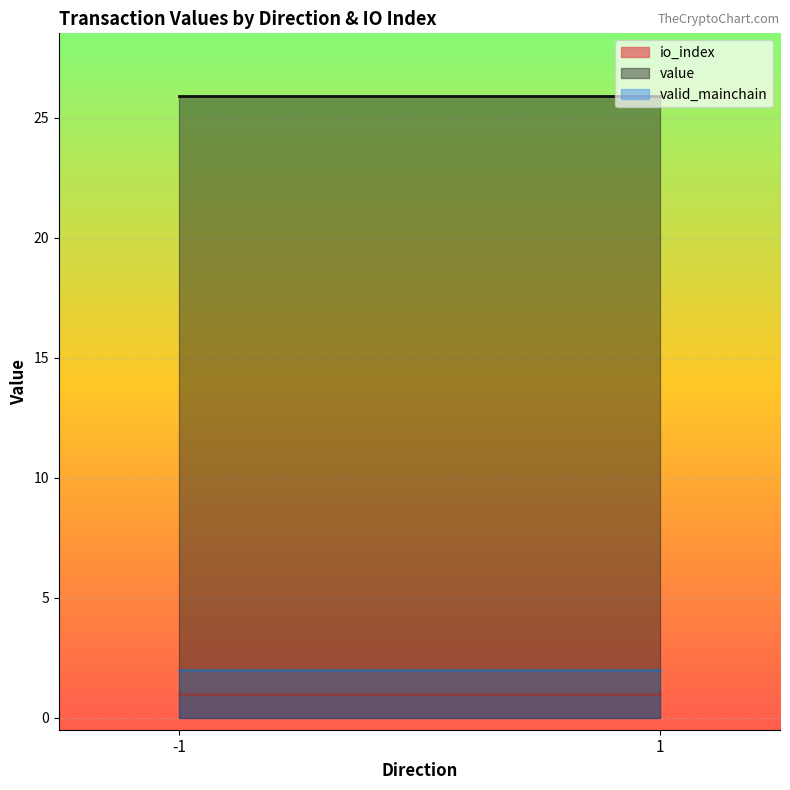

What is the maximum value shown in the chart?

25.9